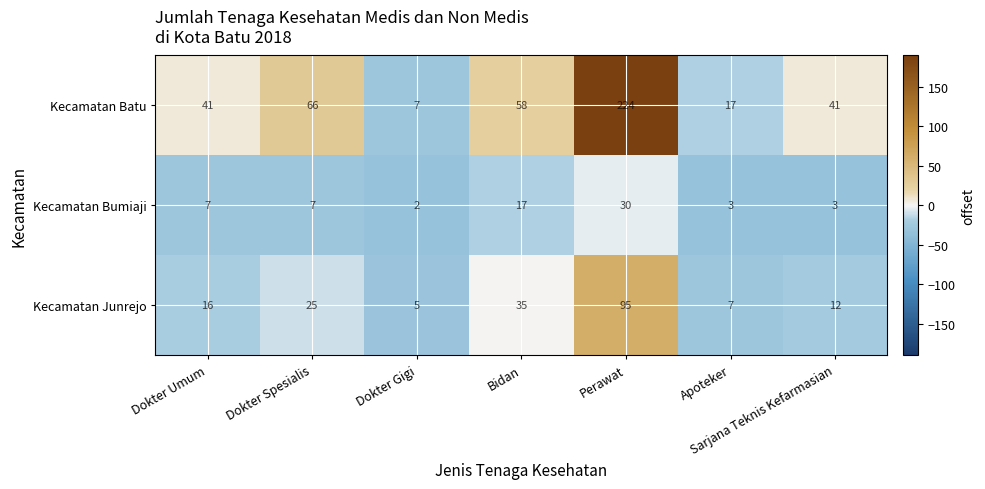

What is the difference between the second highest and second lowest values in the Kecamatan Batu series?

49